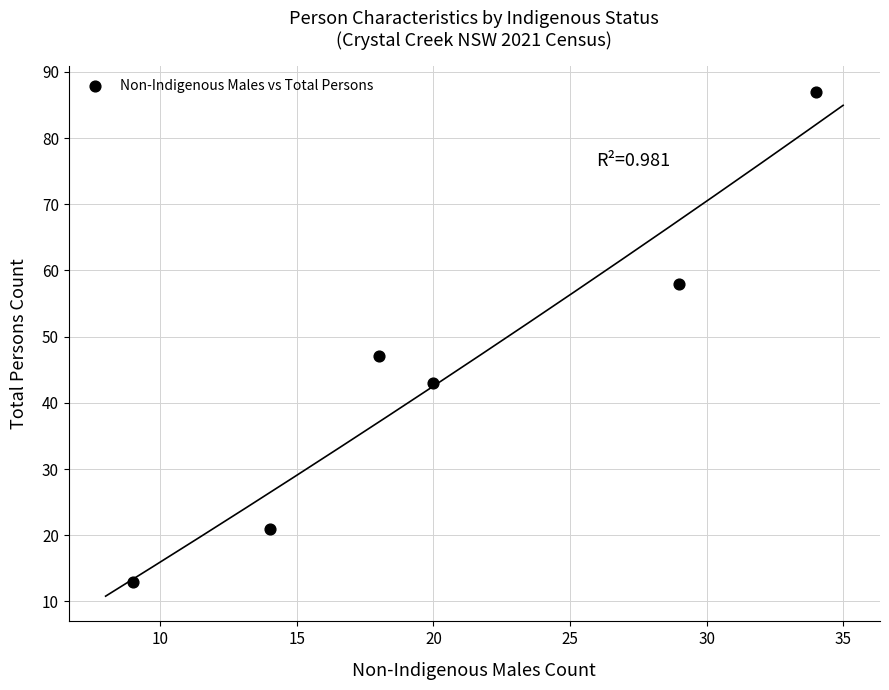

What Y value in the scatter plot is closest to 50?

47